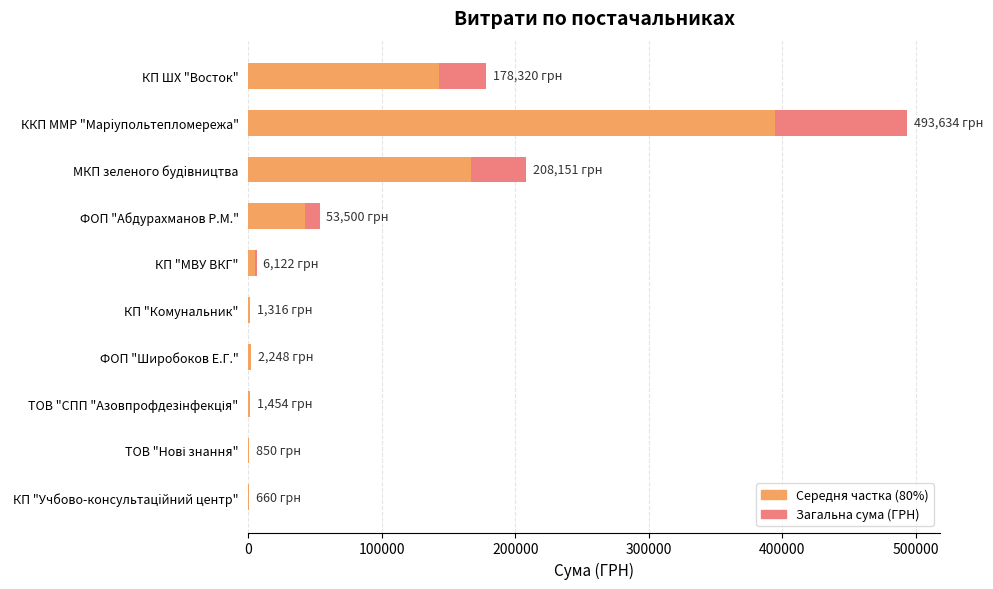

How many bars are there in total?

20